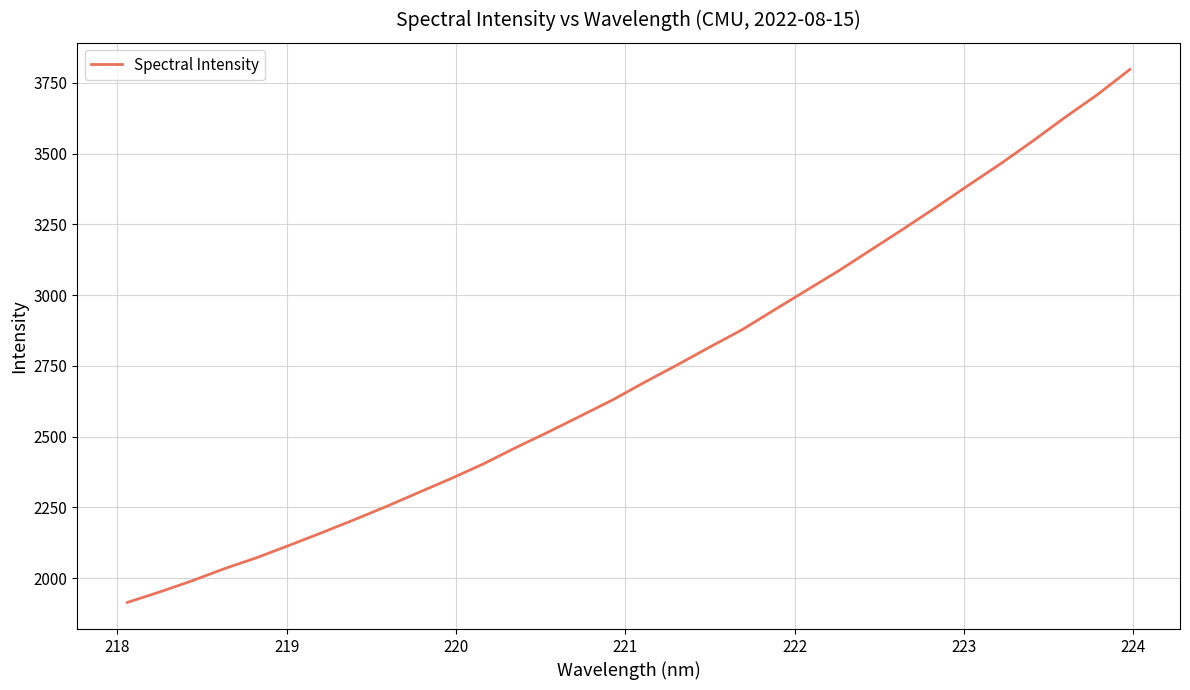

What is the smallest value displayed?

1914.4